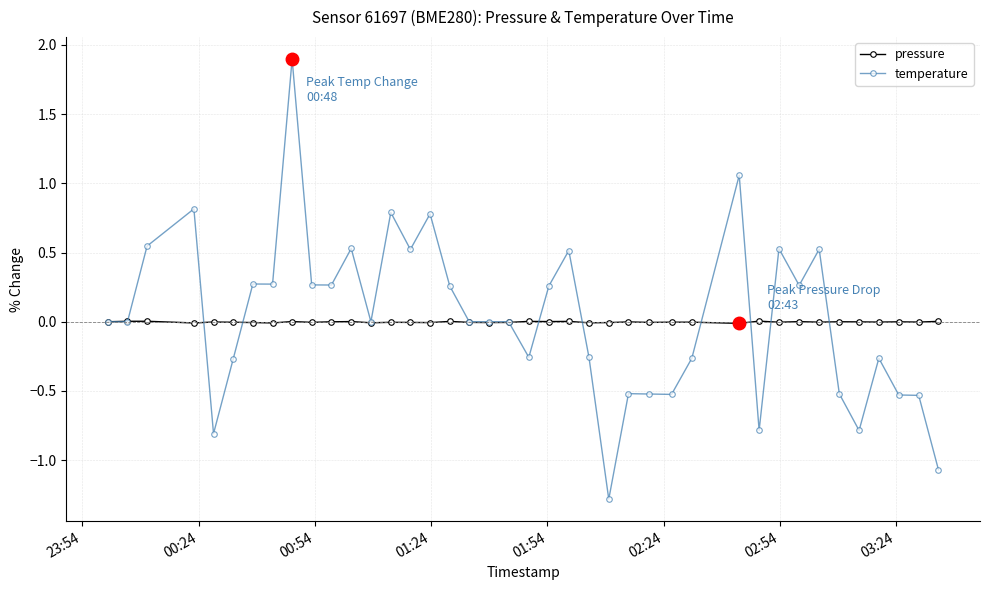

What are all the series names shown in the legend?

pressure, temperature